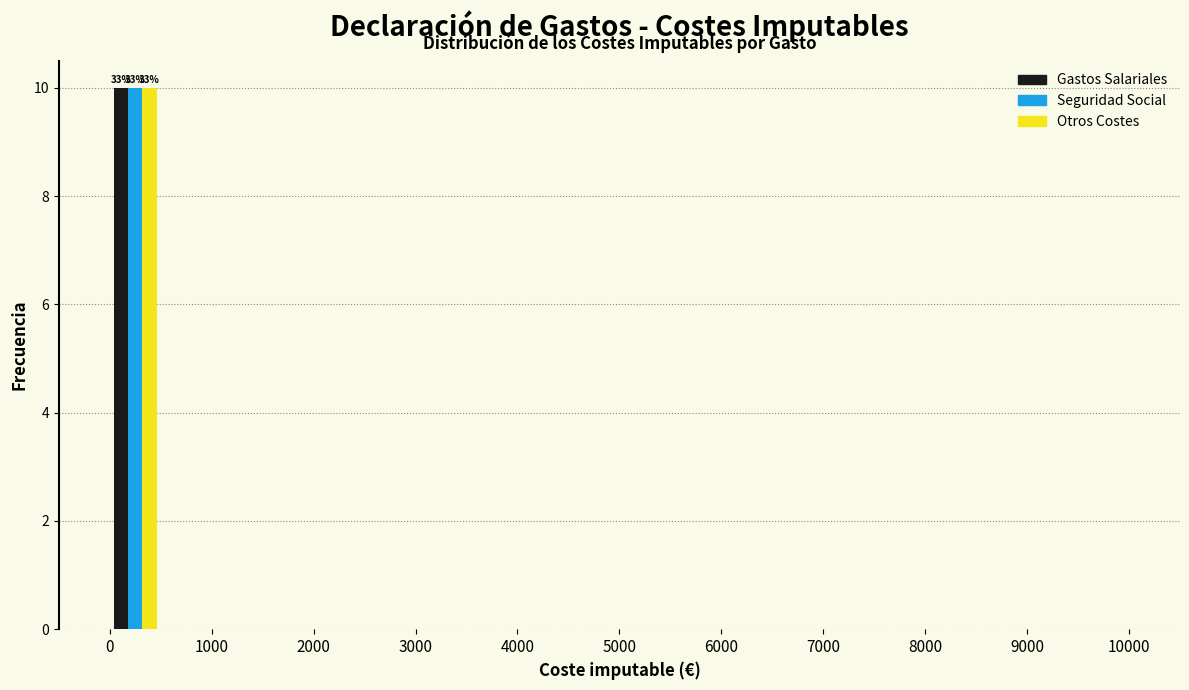

In the Seguridad Social series, which range on the x-axis has the tallest bar?

0 to 500